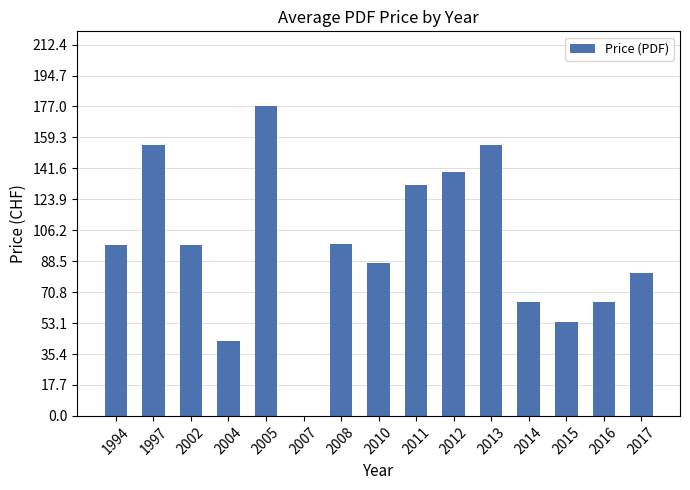

What is the sum of all values?

1449.2